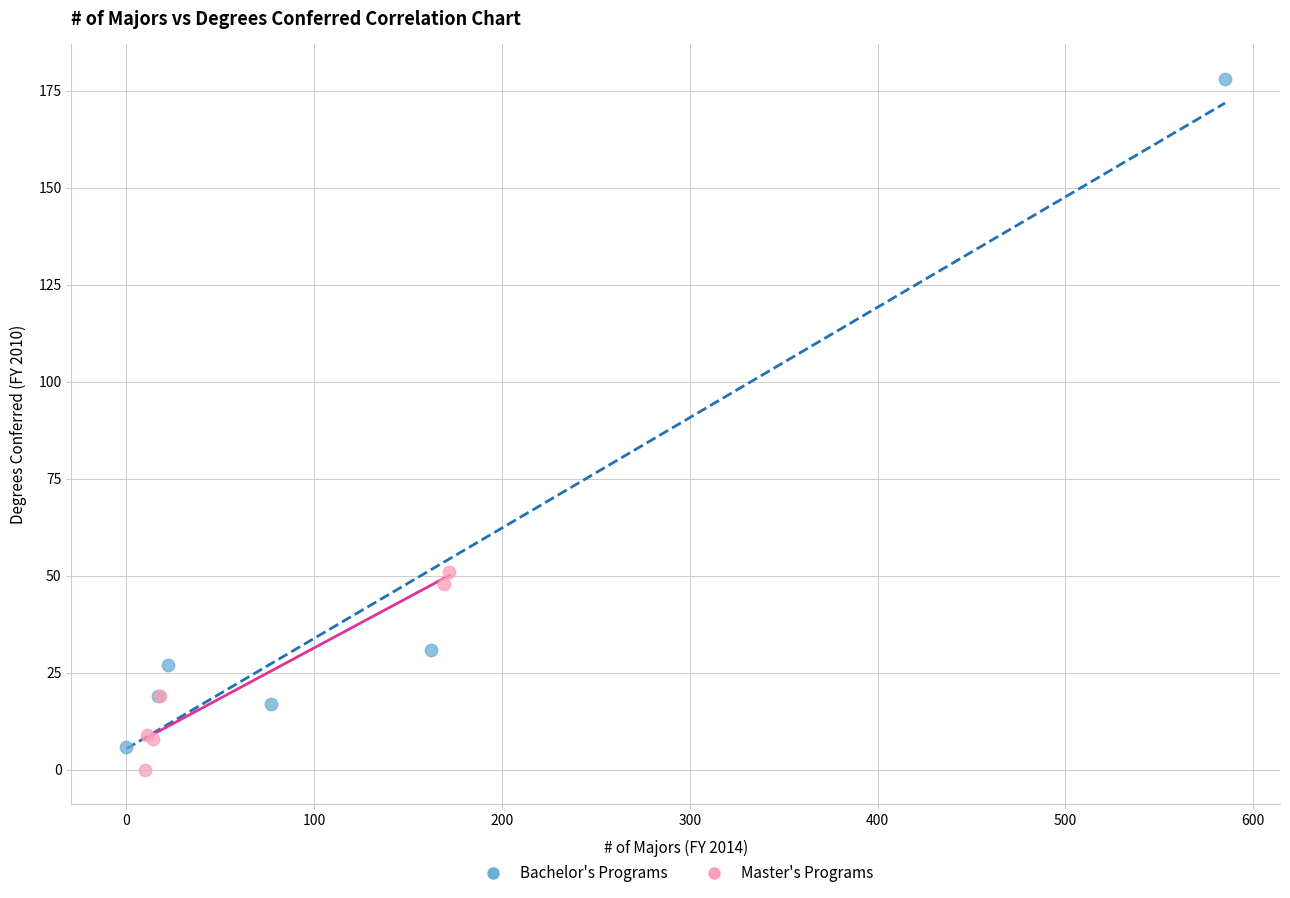

Which series contains the highest Y value?

Bachelor's Programs